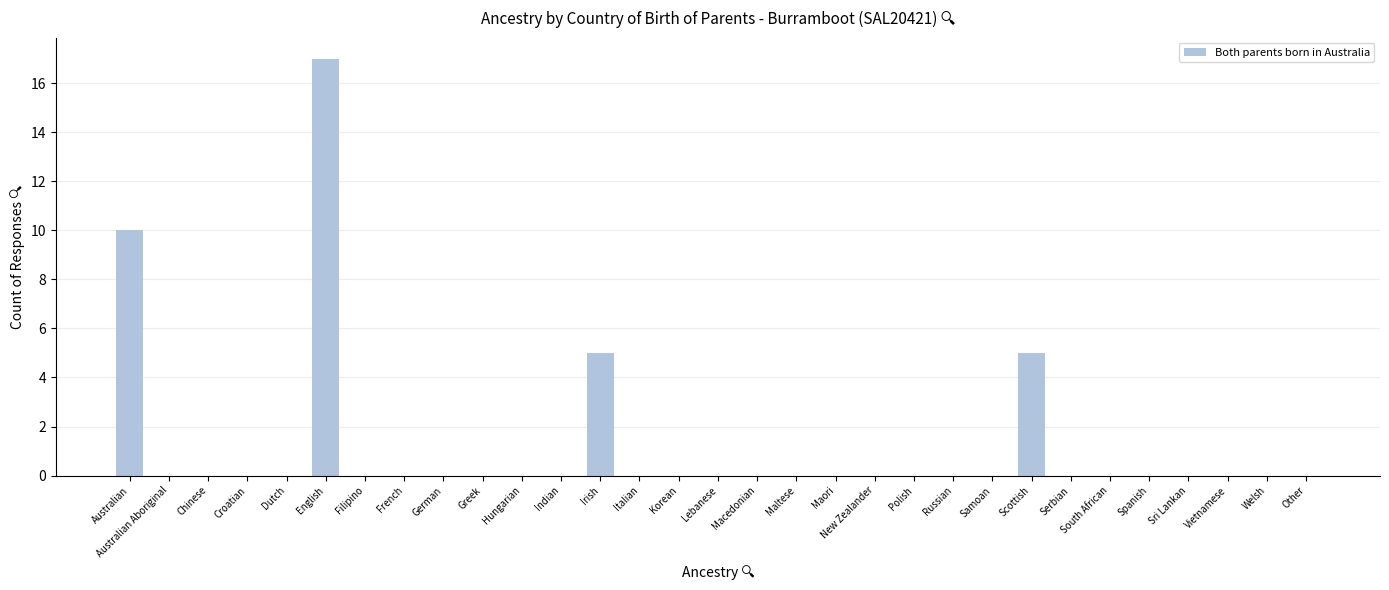

Reading left to right, transcribe all the data shown in this chart.

Australian=10	Australian Aboriginal=0	Chinese=0	Croatian=0	Dutch=0	English=17	Filipino=0	French=0	German=0	Greek=0	Hungarian=0	Indian=0	Irish=5	Italian=0	Korean=0	Lebanese=0	Macedonian=0	Maltese=0	Maori=0	New Zealander=0	Polish=0	Russian=0	Samoan=0	Scottish=5	Serbian=0	South African=0	Spanish=0	Sri Lankan=0	Vietnamese=0	Welsh=0	Other=0